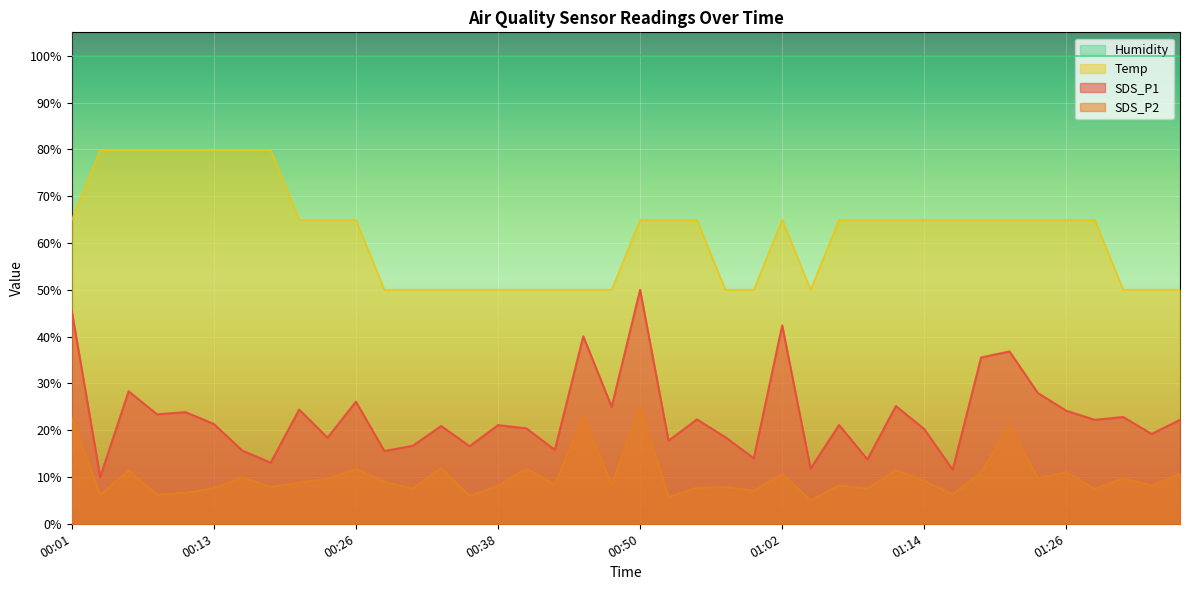

What is the difference between the second highest and minimum values in the Temp series?

29.9